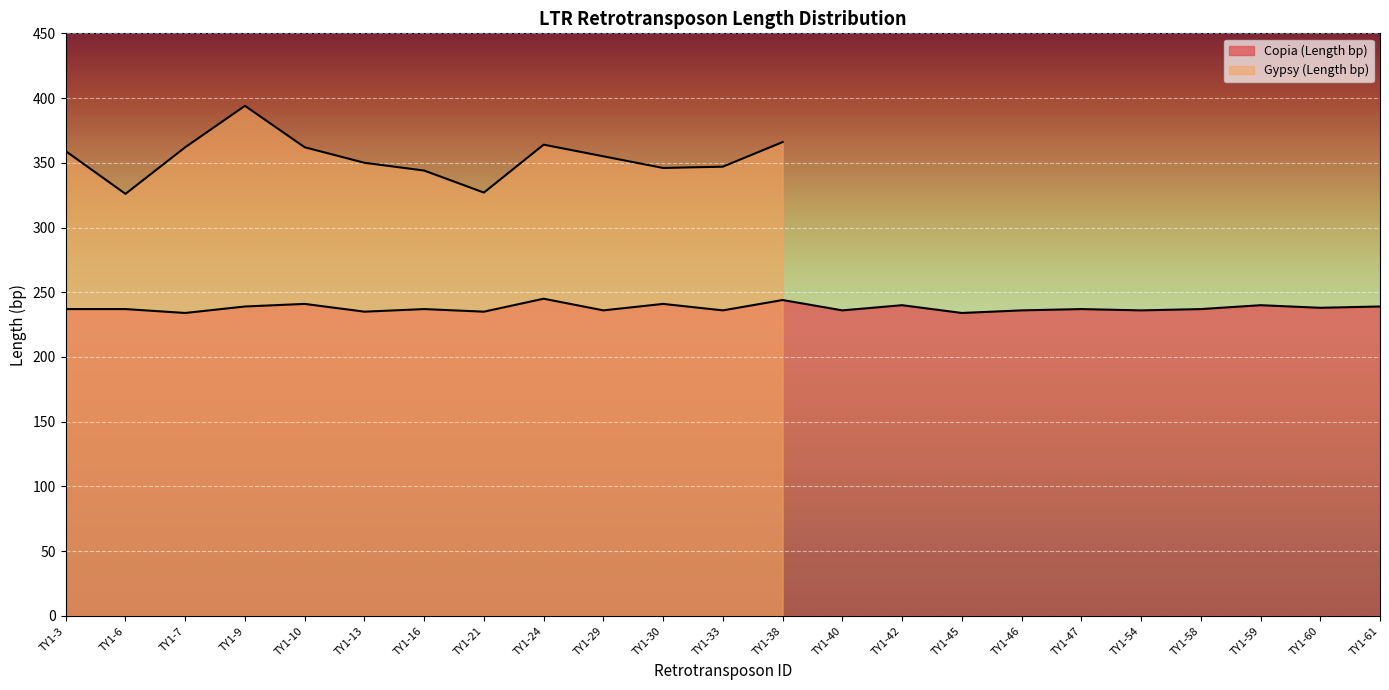

Which category has the lowest value across all series?

TY1-7